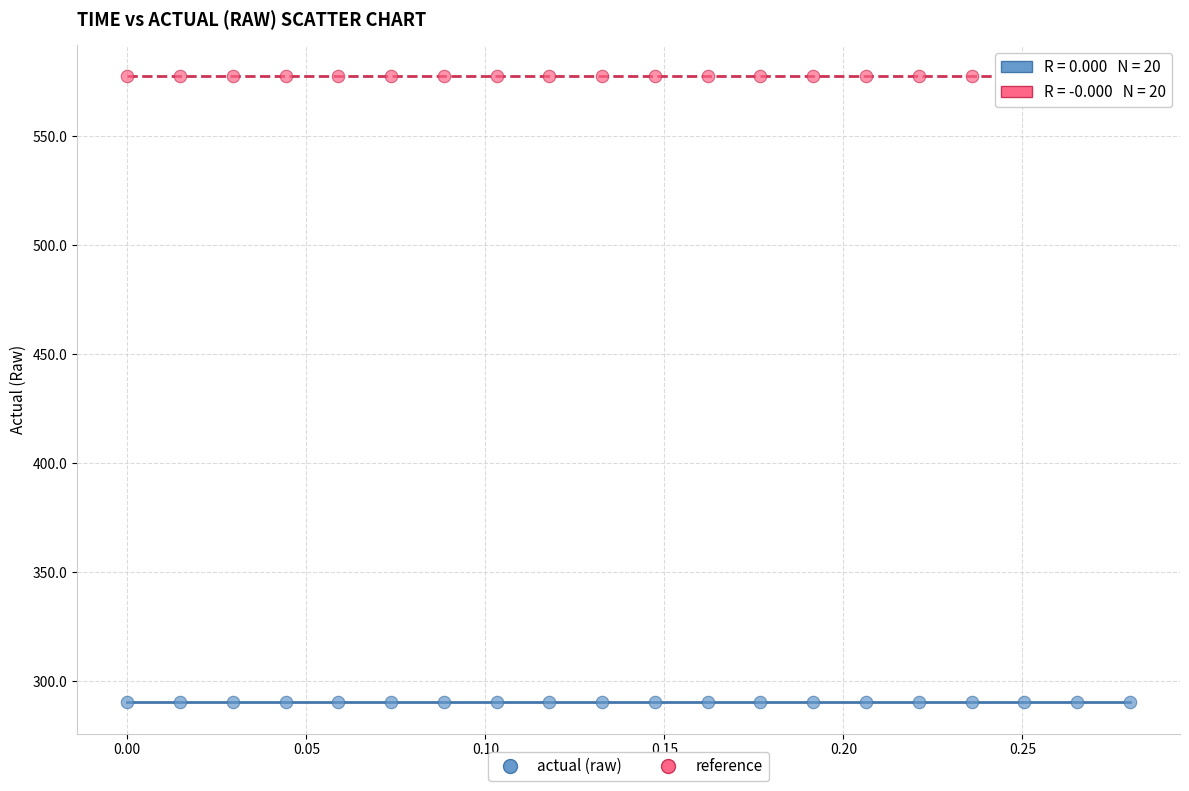

What are all the series names shown in the legend?

actual (raw), reference